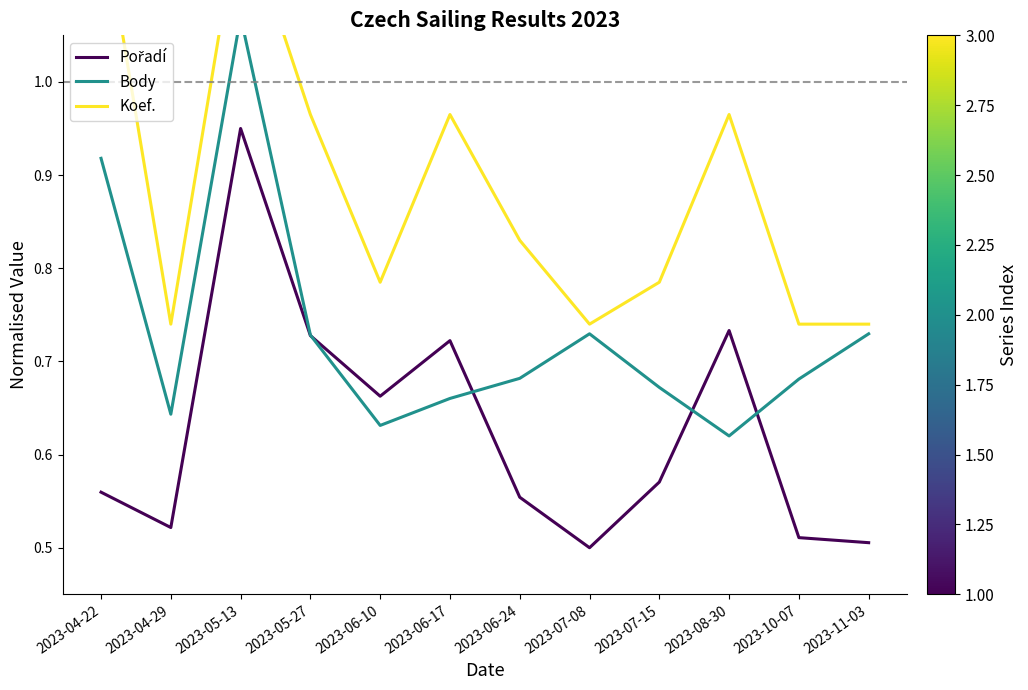

What is the sum of all Body values?

8.8